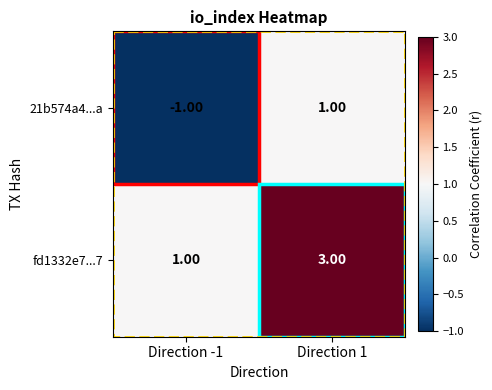

What is the sum of the fd1332e7...7 values at Direction -1 and Direction 1?

4